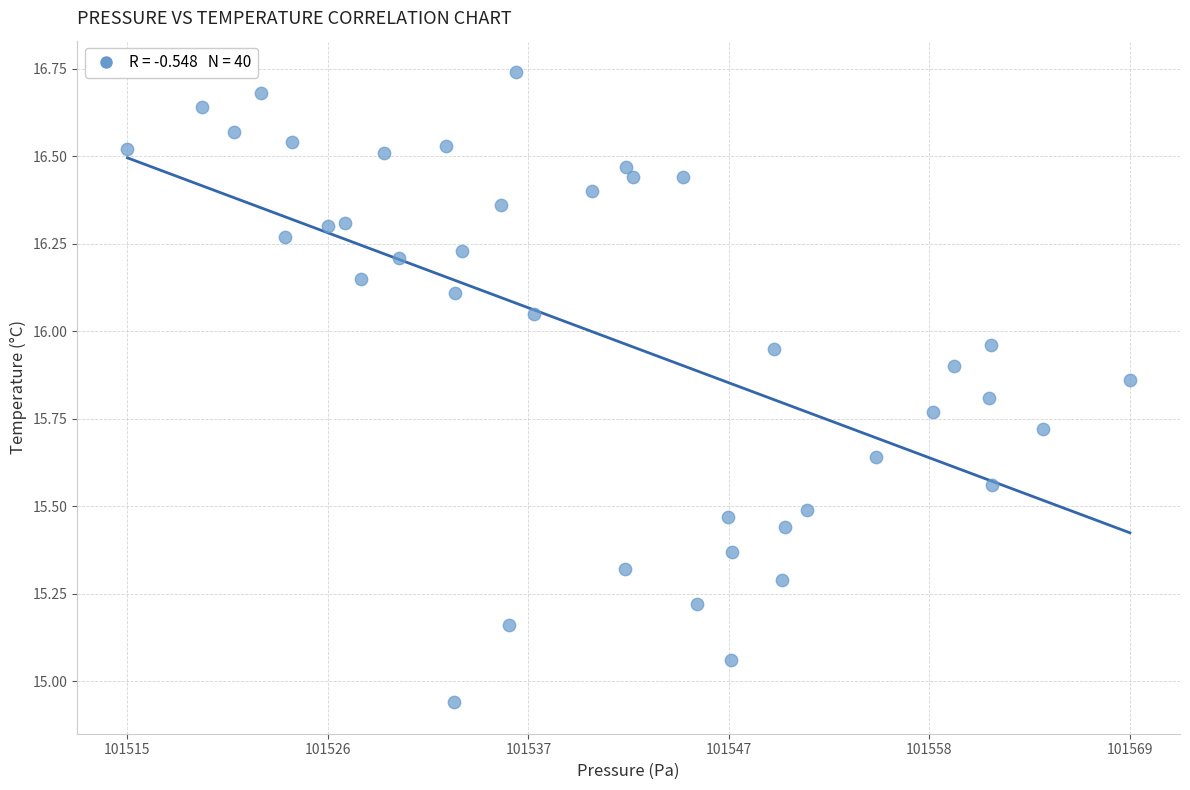

What is the range of X values (max minus min)?

53.2